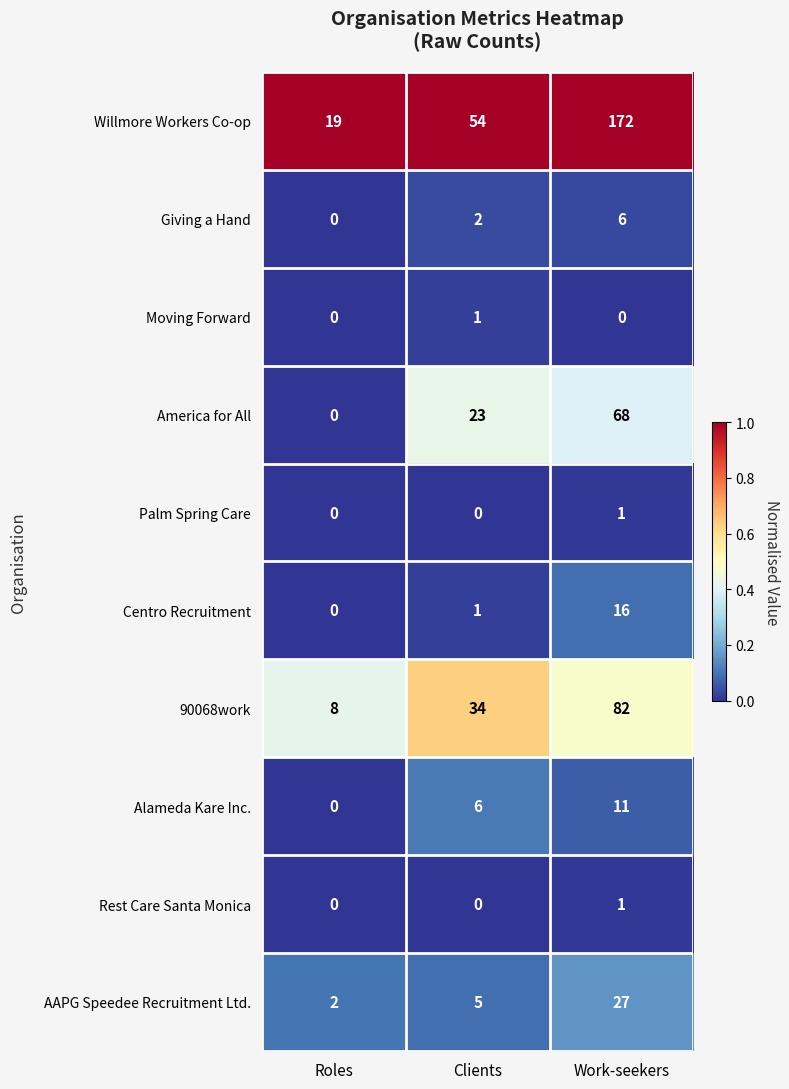

Where is AAPG Speedee Recruitment Ltd. nearest to the value 14?

Clients